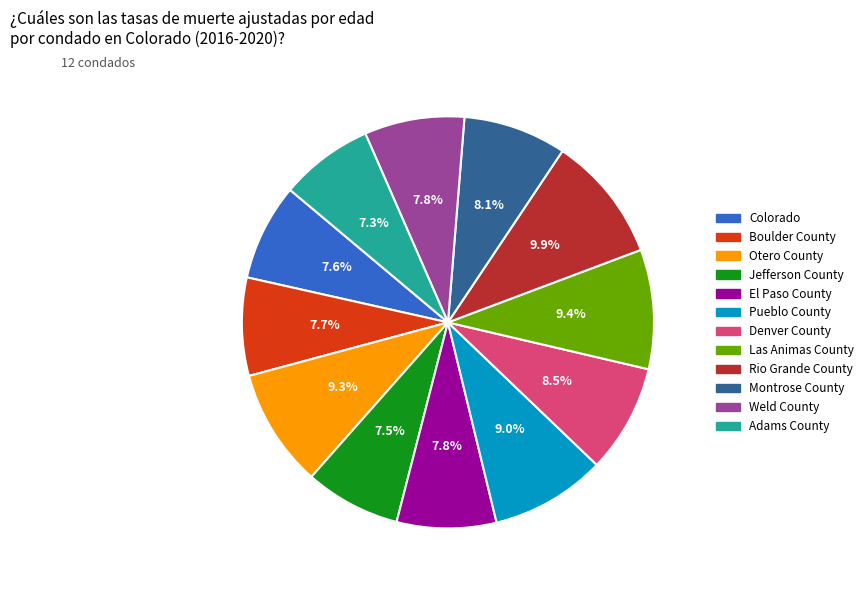

Is it true that Otero County is 9% of the pie?

True